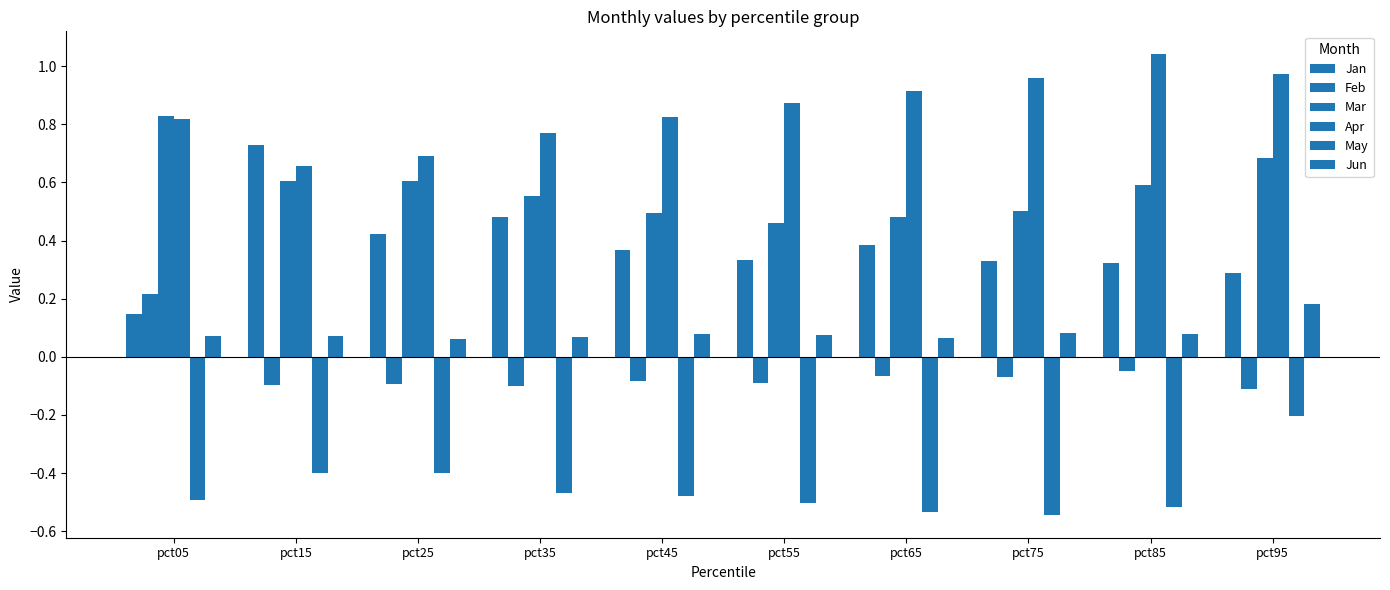

At pct95, list the series in order from smallest to largest.

May, Feb, Jun, Jan, Mar, Apr